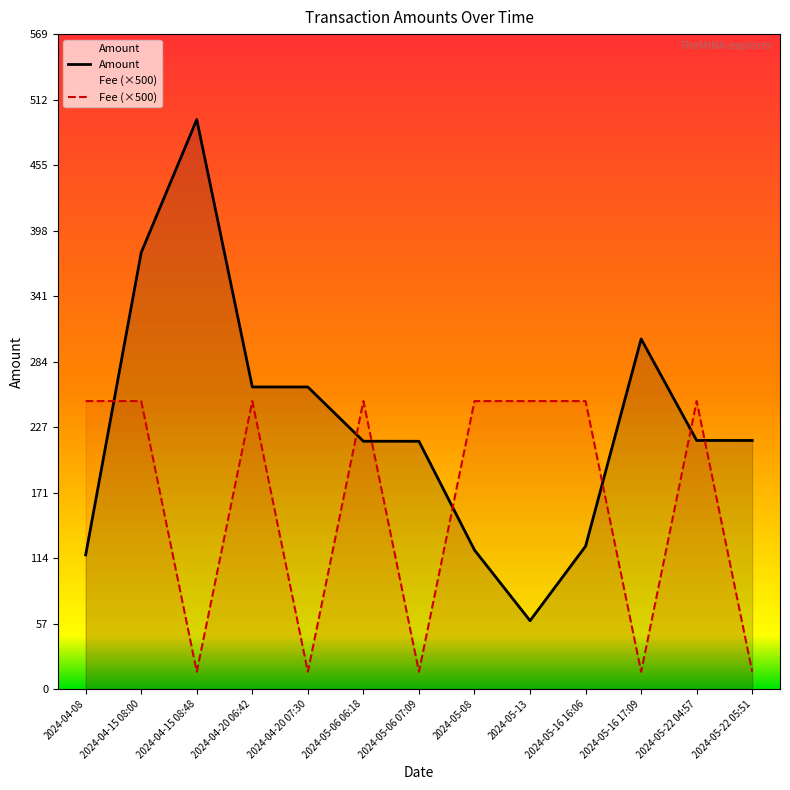

Reading left to right, what are all the values shown in this chart?

Amount: 116.5	379.0	494.4	262.3	262.2	215.1	215.1	120.7	59.3	124.0	303.9	215.8	215.8
Fee: 250.0	250.0	15.0	250.0	15.0	250.0	15.0	250.0	250.0	250.0	15.0	250.0	15.0